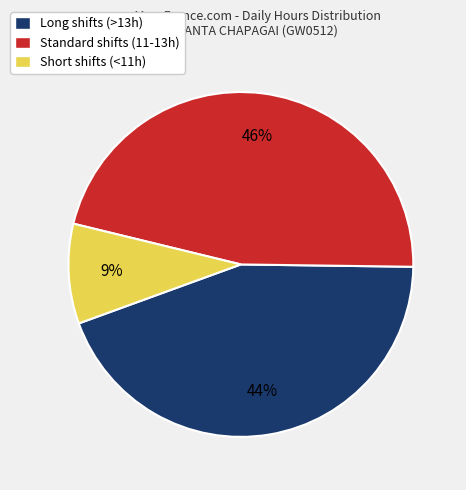

Is there a majority slice in this chart?

No